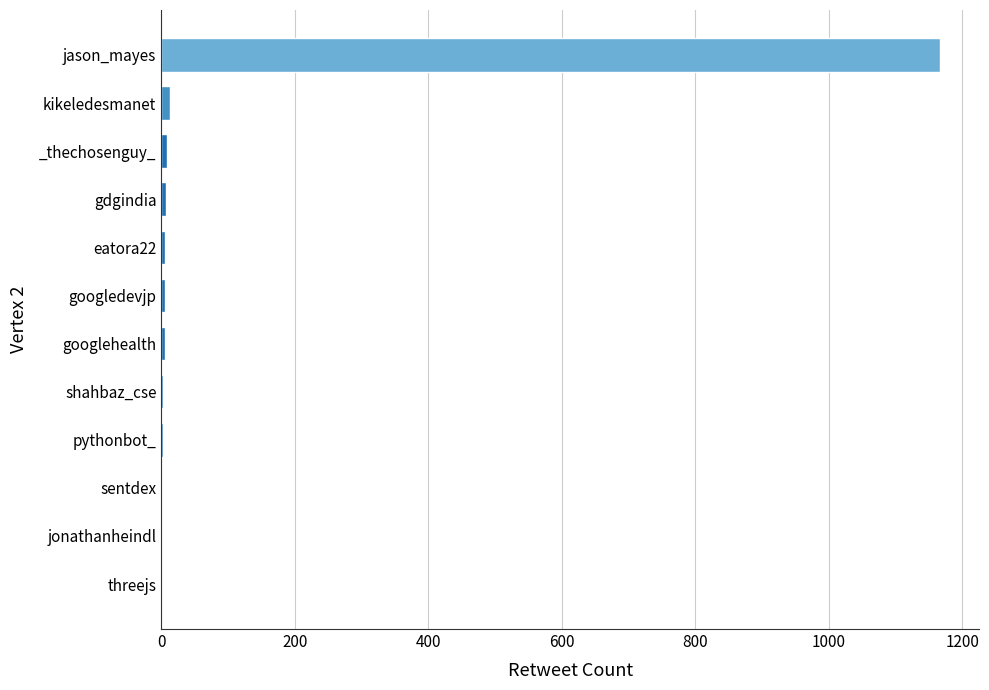

What is the sum of all values?

1215